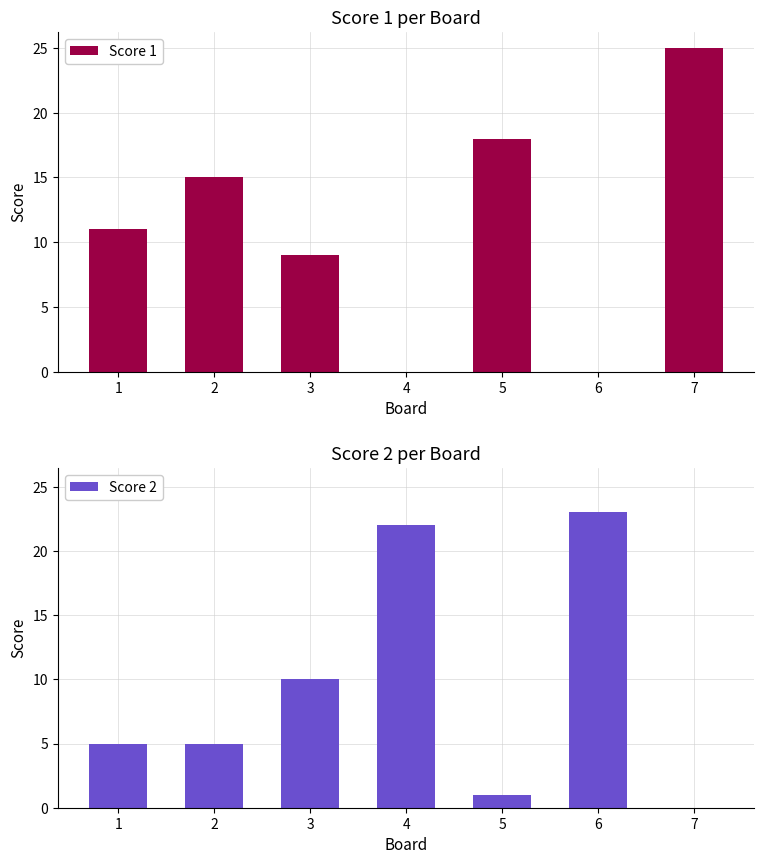

Rank the series by their average value, from lowest to highest.

Score 2, Score 1